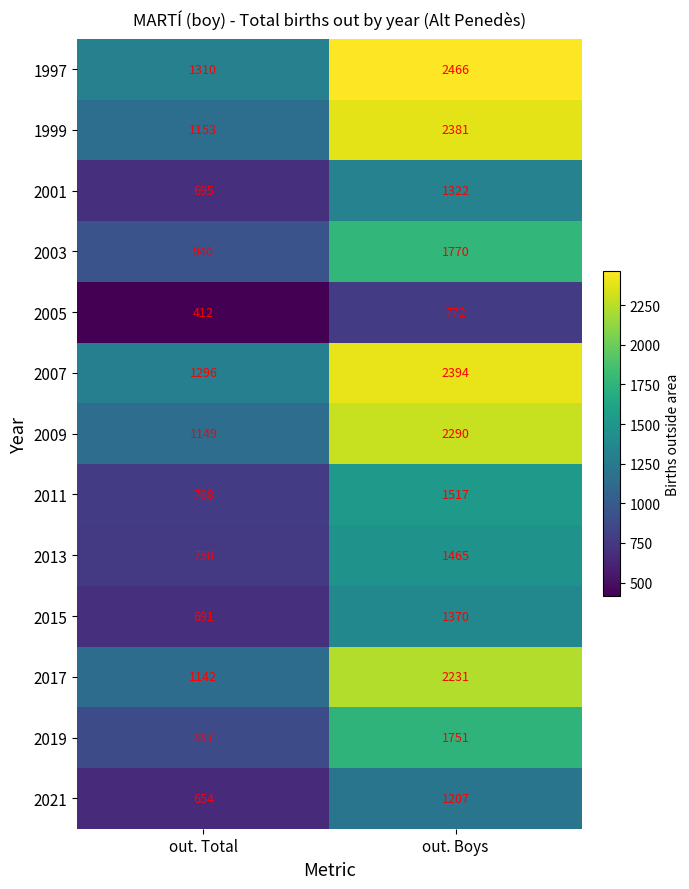

What is the difference between the highest and lowest values at out. Boys?

1694